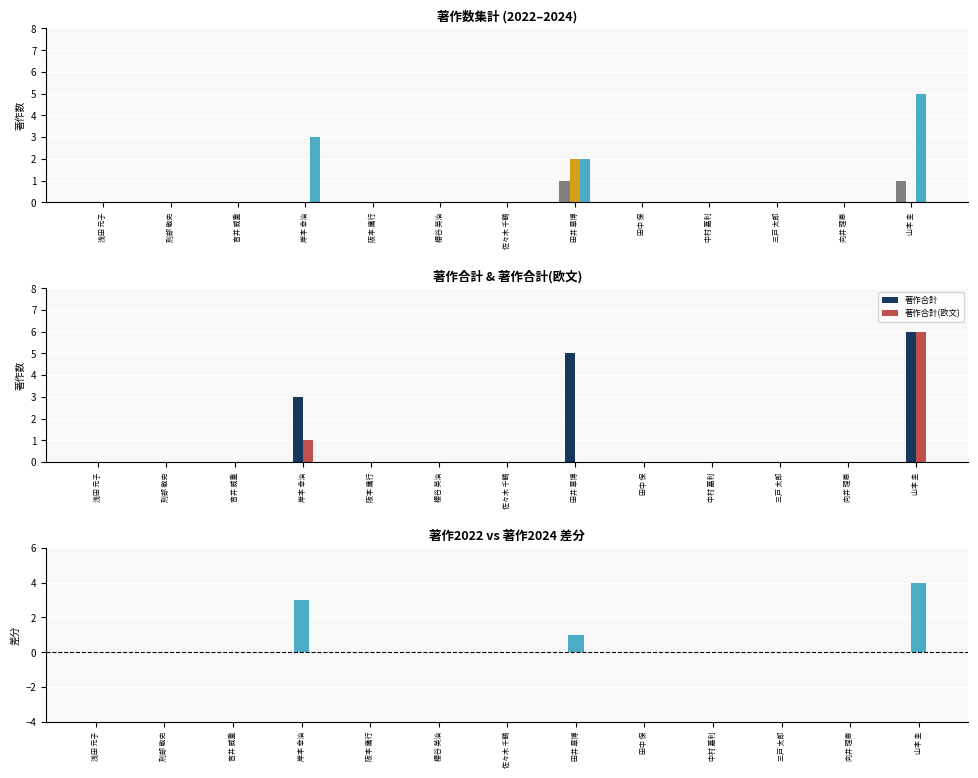

True or false: 著作2022 has a value of -1 at 阪本 鷹行.

False